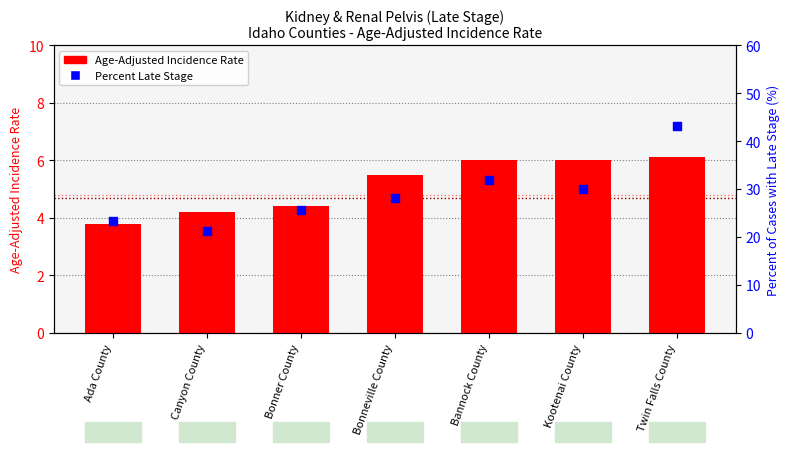

Which series reaches the minimum Y coordinate?

Age-Adjusted Incidence Rate